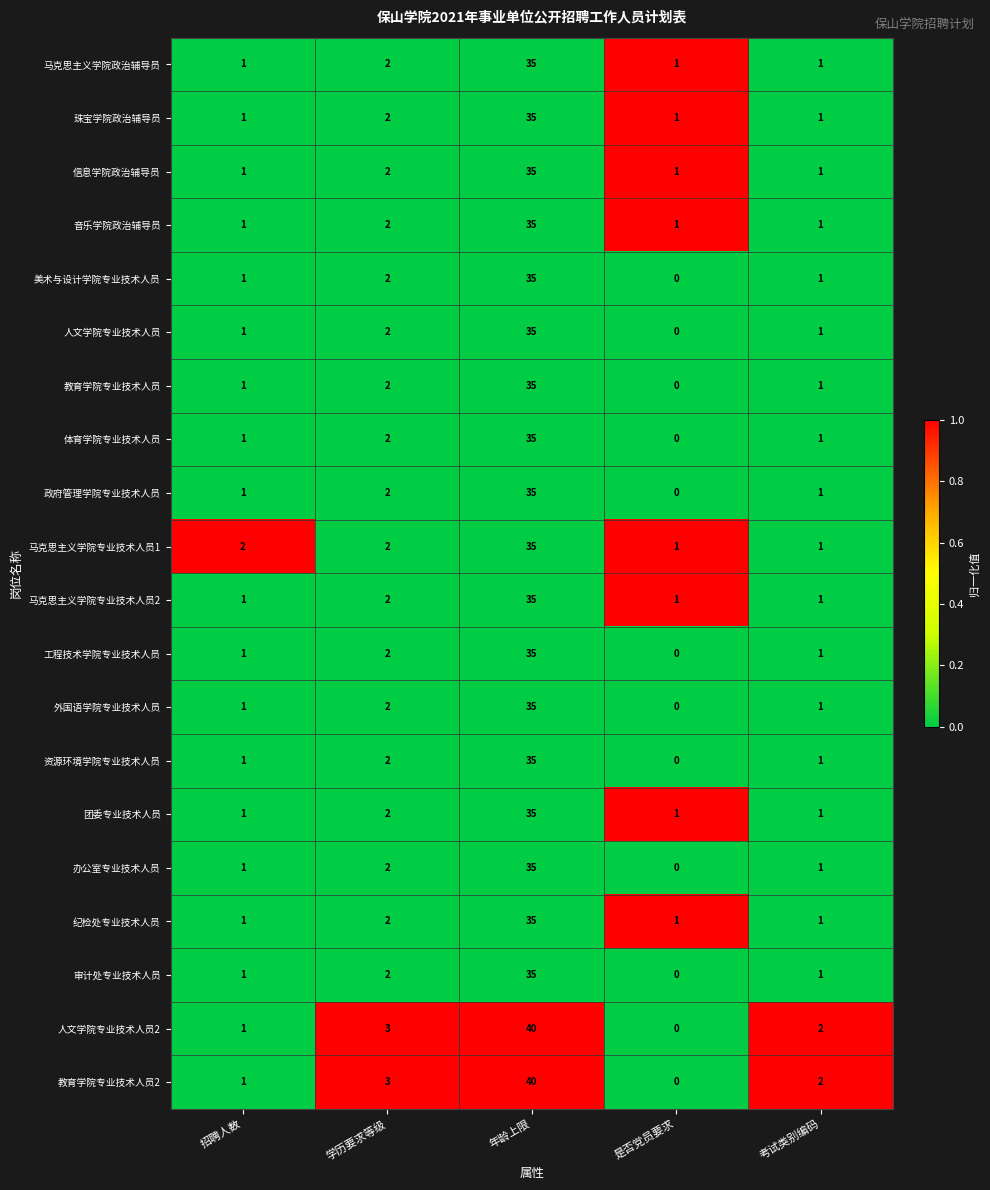

At which category is the sum across all series the highest?

年龄上限